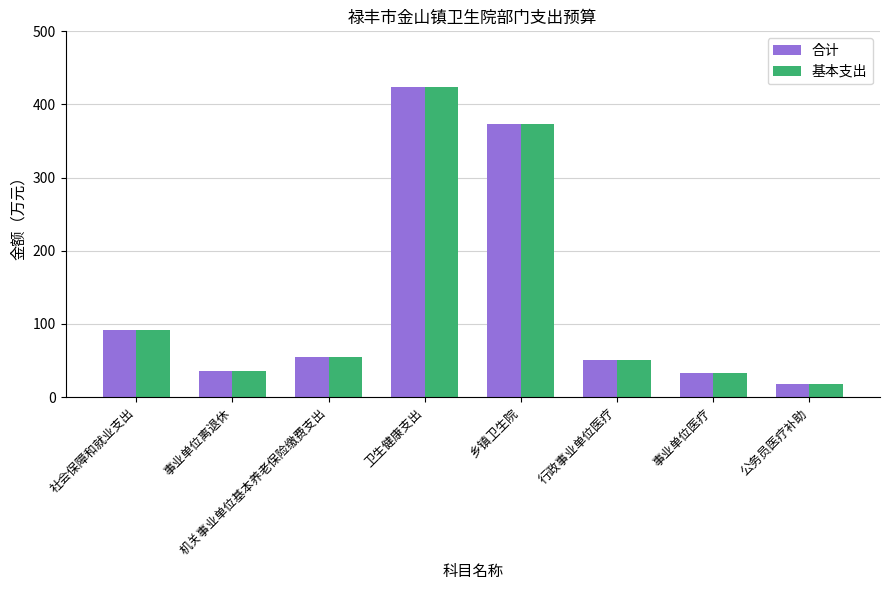

How many bars are there in total?

16